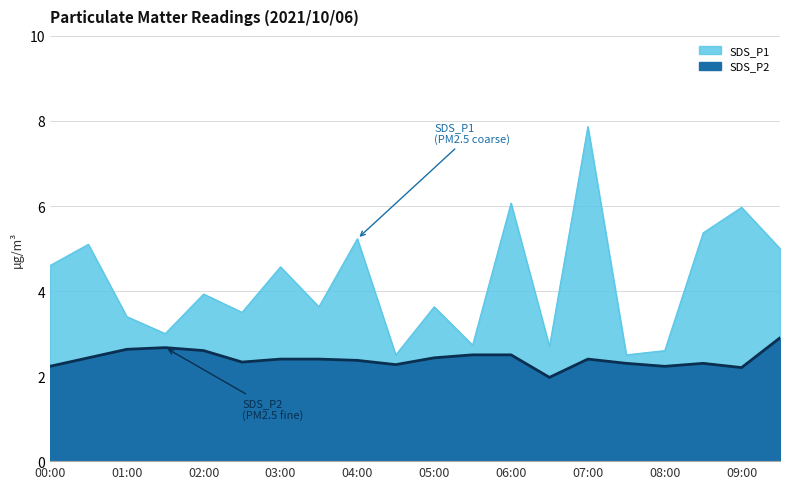

What is the sum of the SDS_P2 values at 00:00 and 07:30?

4.5